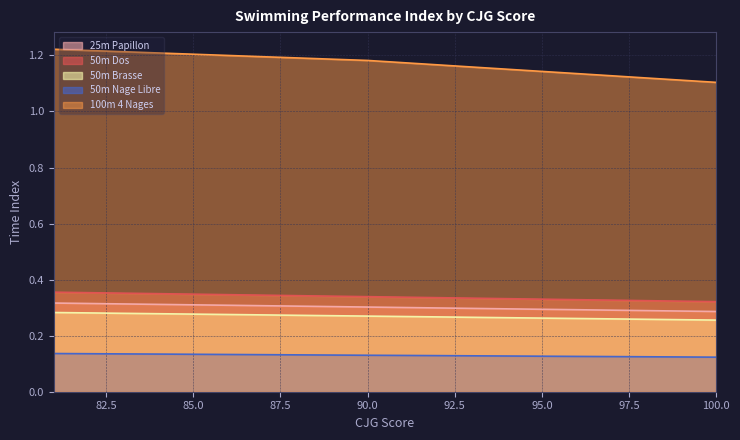

What is the difference between the second highest and second lowest values in the 100m 4 Nages series?

0.1